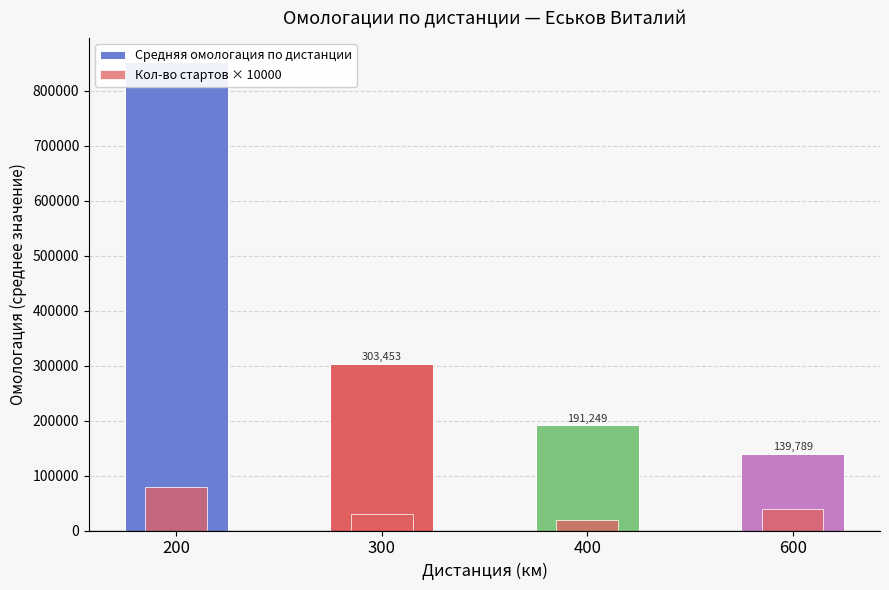

Is the value of Кол-во стартов × 10000 at 400 greater than the value of Средняя омологация по дистанции at 600?

No